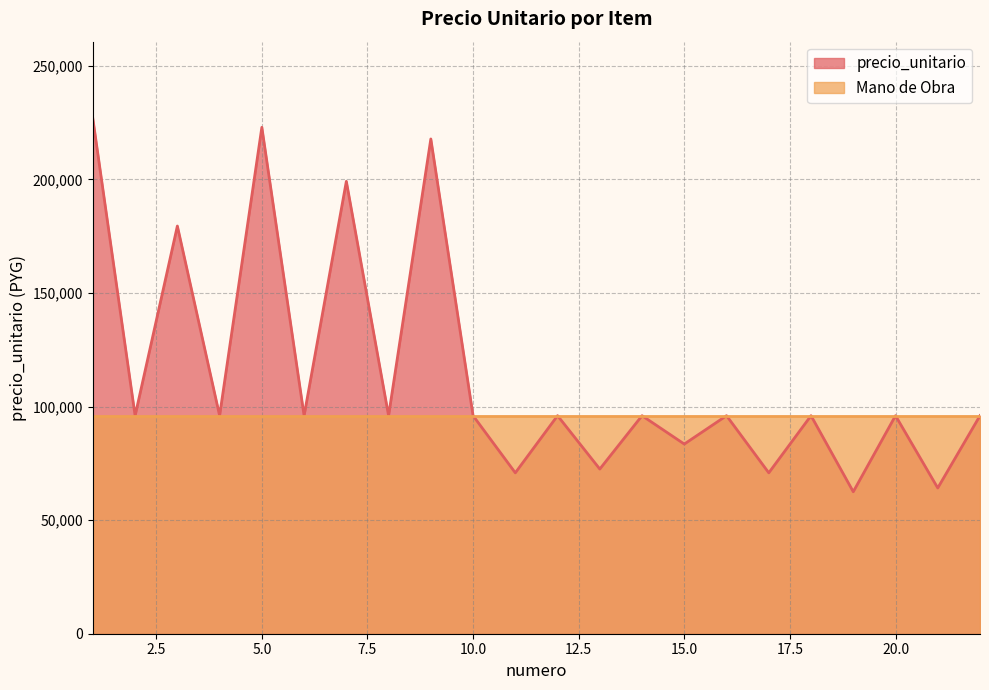

Rank the categories by value from lowest to highest.

19, 21, 11, 17, 13, 15, 2, 4, 6, 8, 10, 12, 14, 16, 18, 20, 22, 3, 7, 9, 5, 1